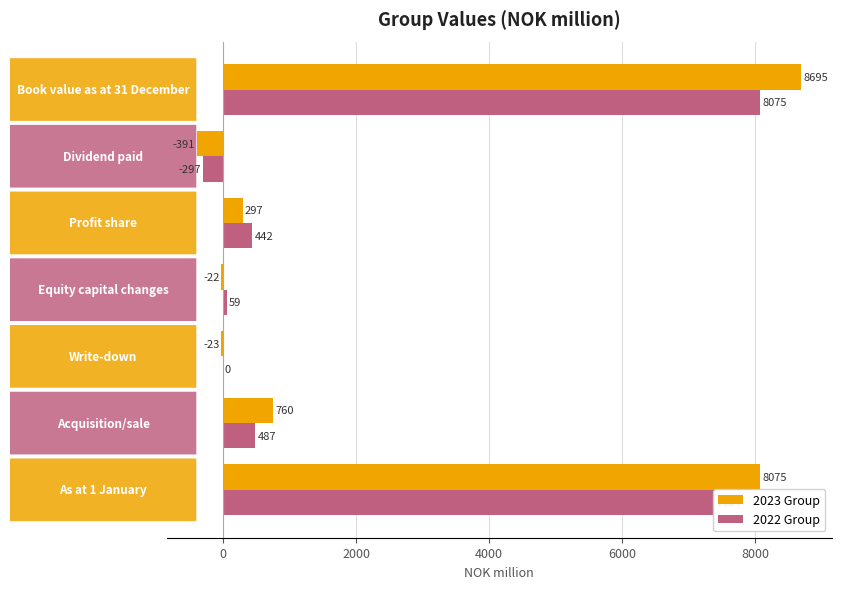

Which series has the largest total across all categories?

2023 Group